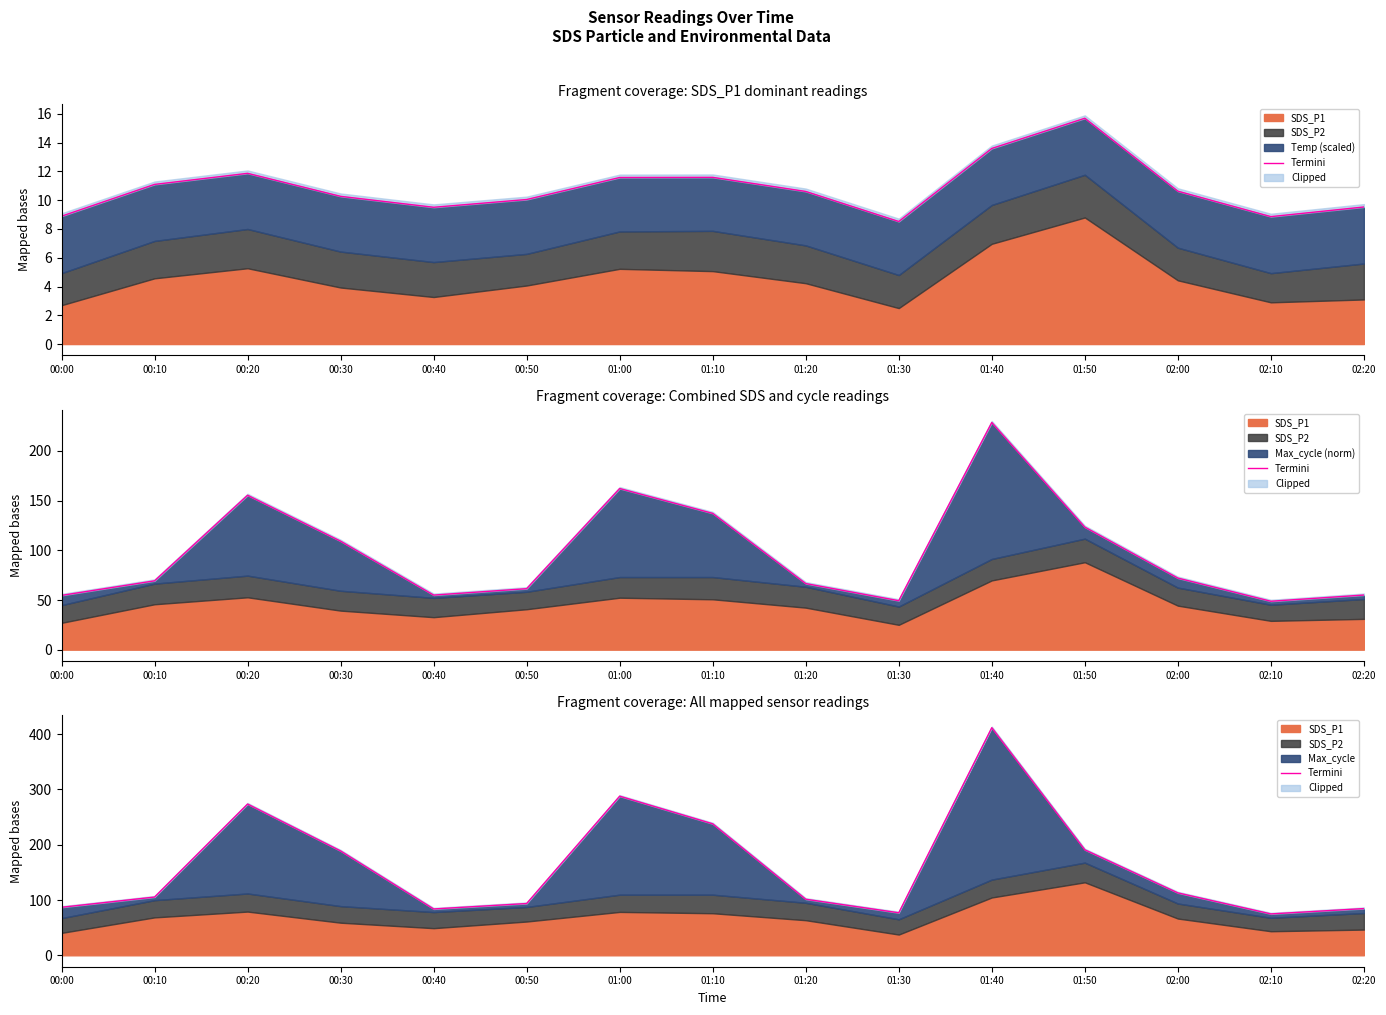

How many lines are shown in the chart?

1